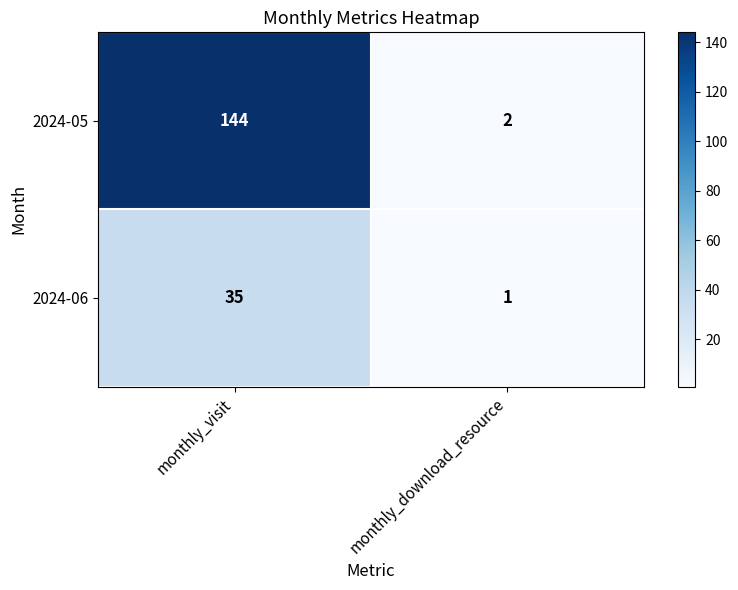

At which category does the chart reach its peak across all series?

monthly_visit